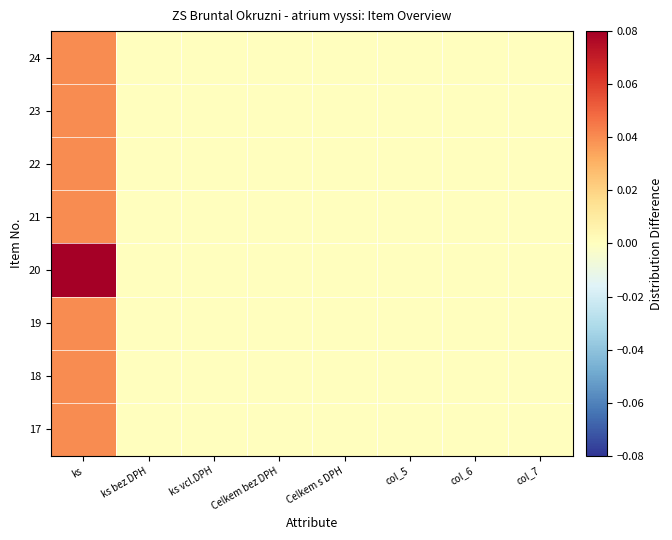

What is the maximum value shown in the chart?

0.9